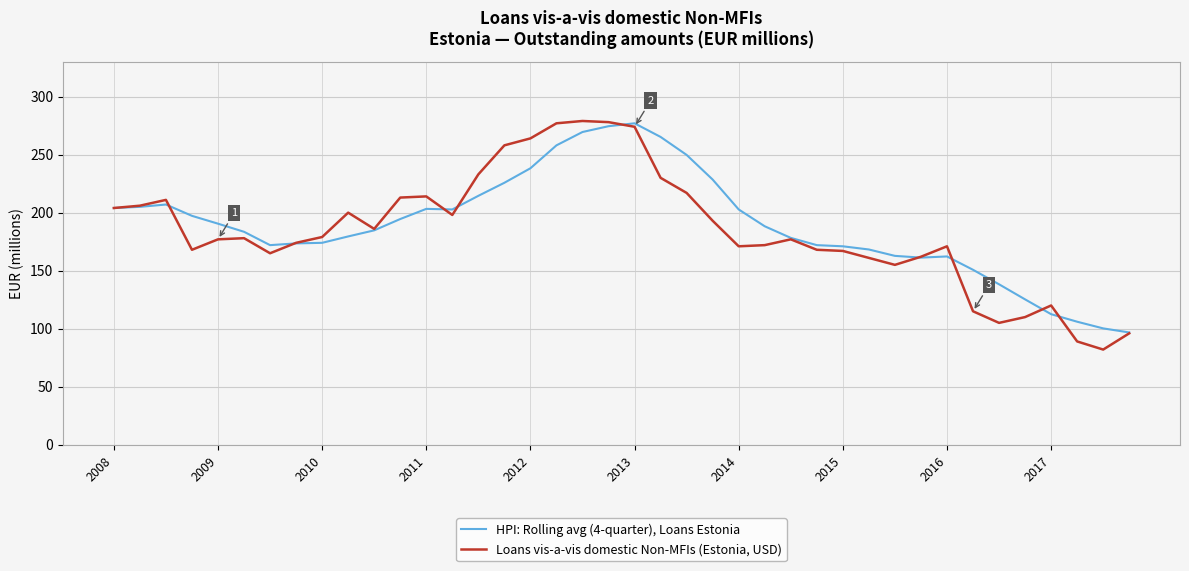

Which series has the largest total across all categories?

HPI: Rolling avg (4-quarter), Loans Estonia